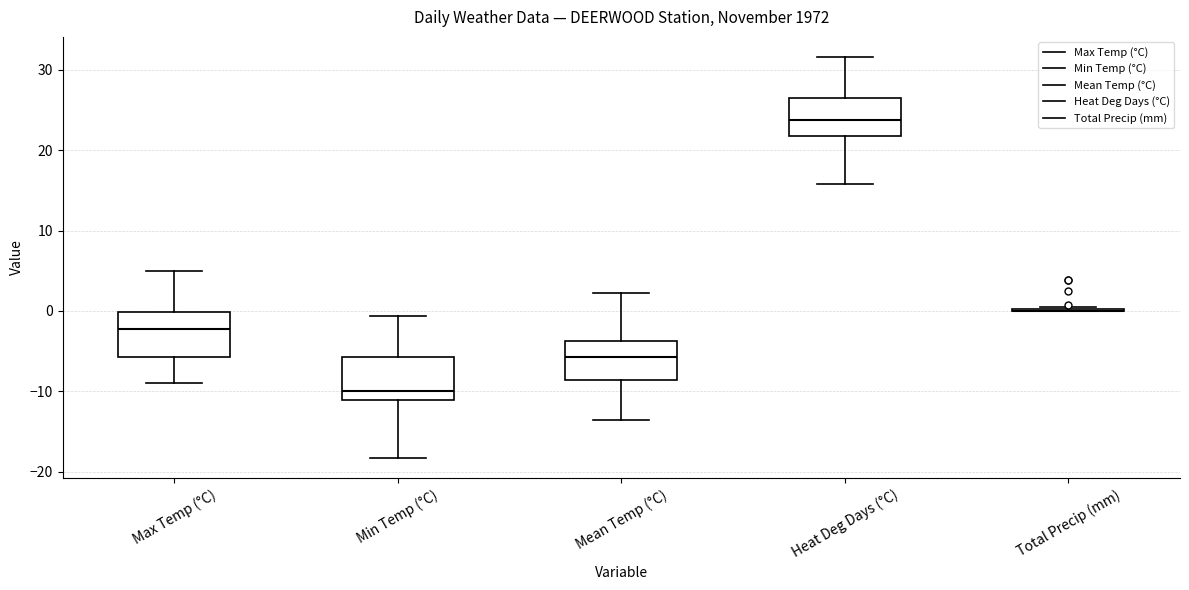

Where is the upper edge of the box for Mean Temp (°C) on the y-axis? The values are not printed on the chart, so give them approximately, as read against the axis.

-4